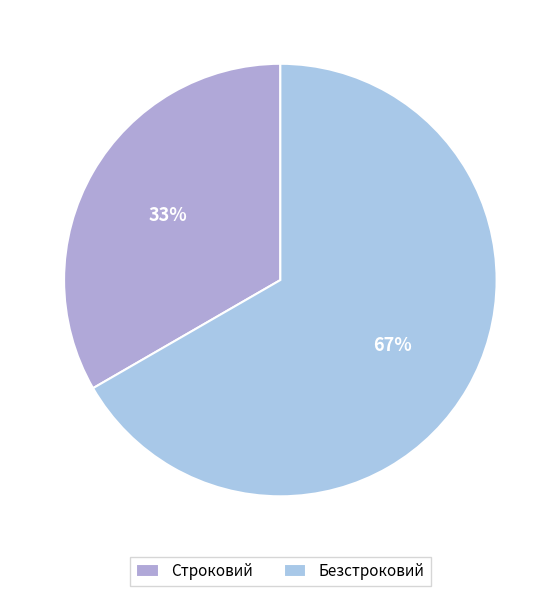

What is the ratio of the value at Безстроковий to the value at Строковий?

2.0